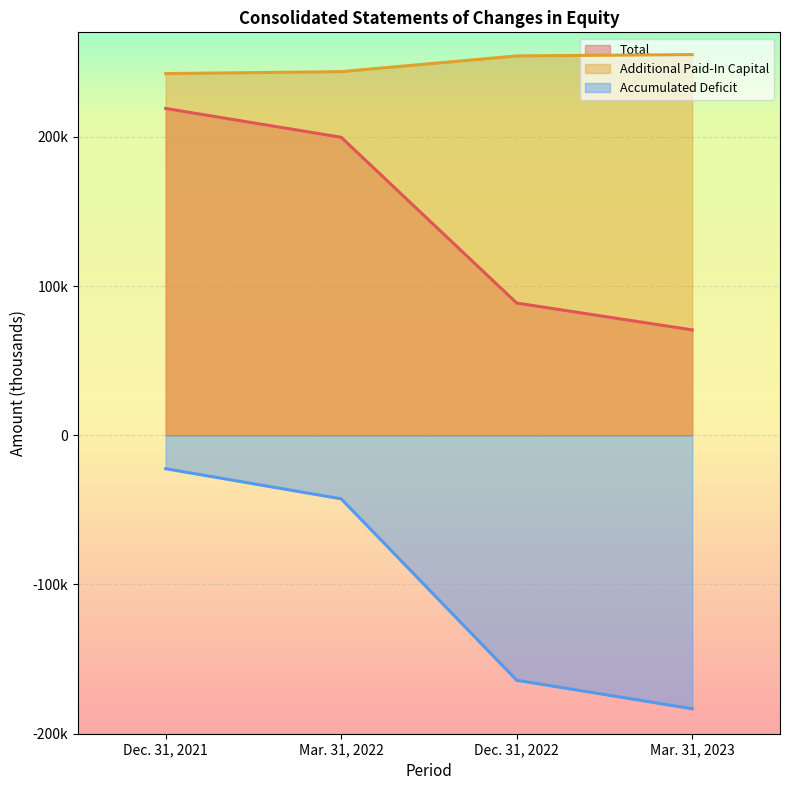

Does the chart display data point markers on the line(s)?

No